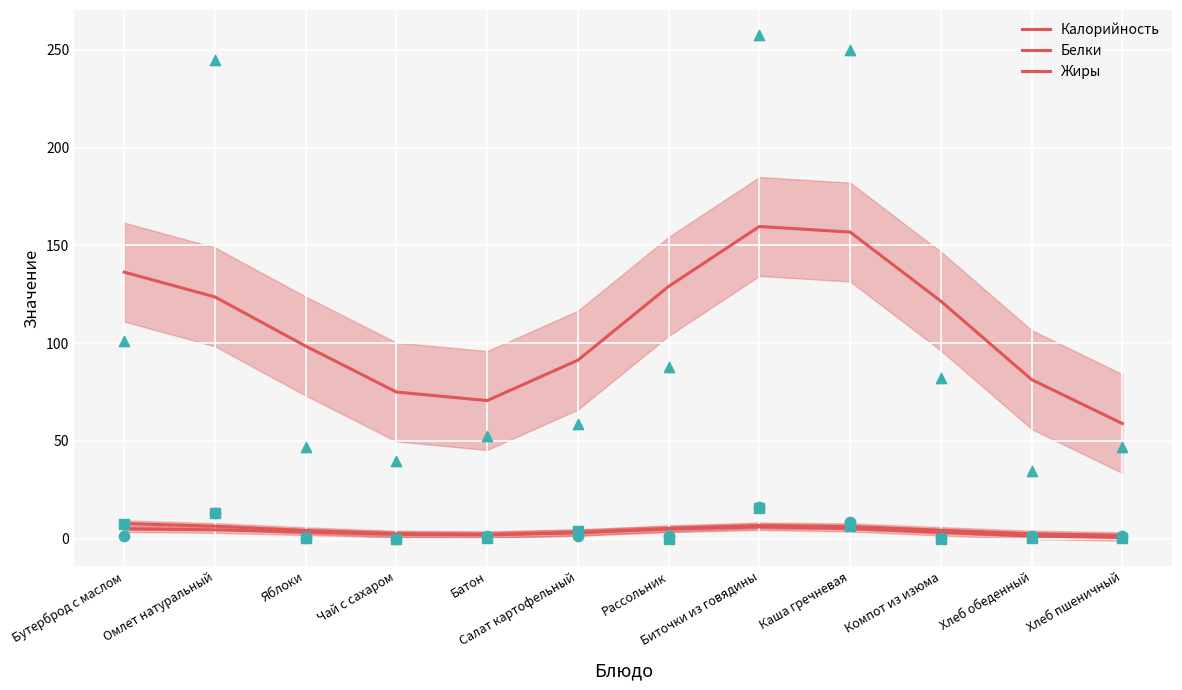

What are all the series names shown in the legend?

Калорийность, Белки, Жиры